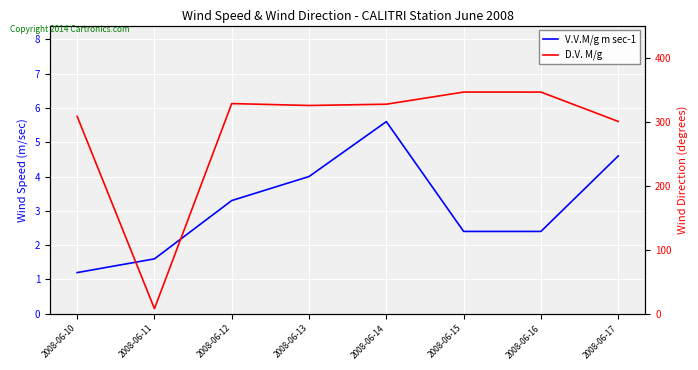

How many interior local peaks does the D.V. M/g series have?

1